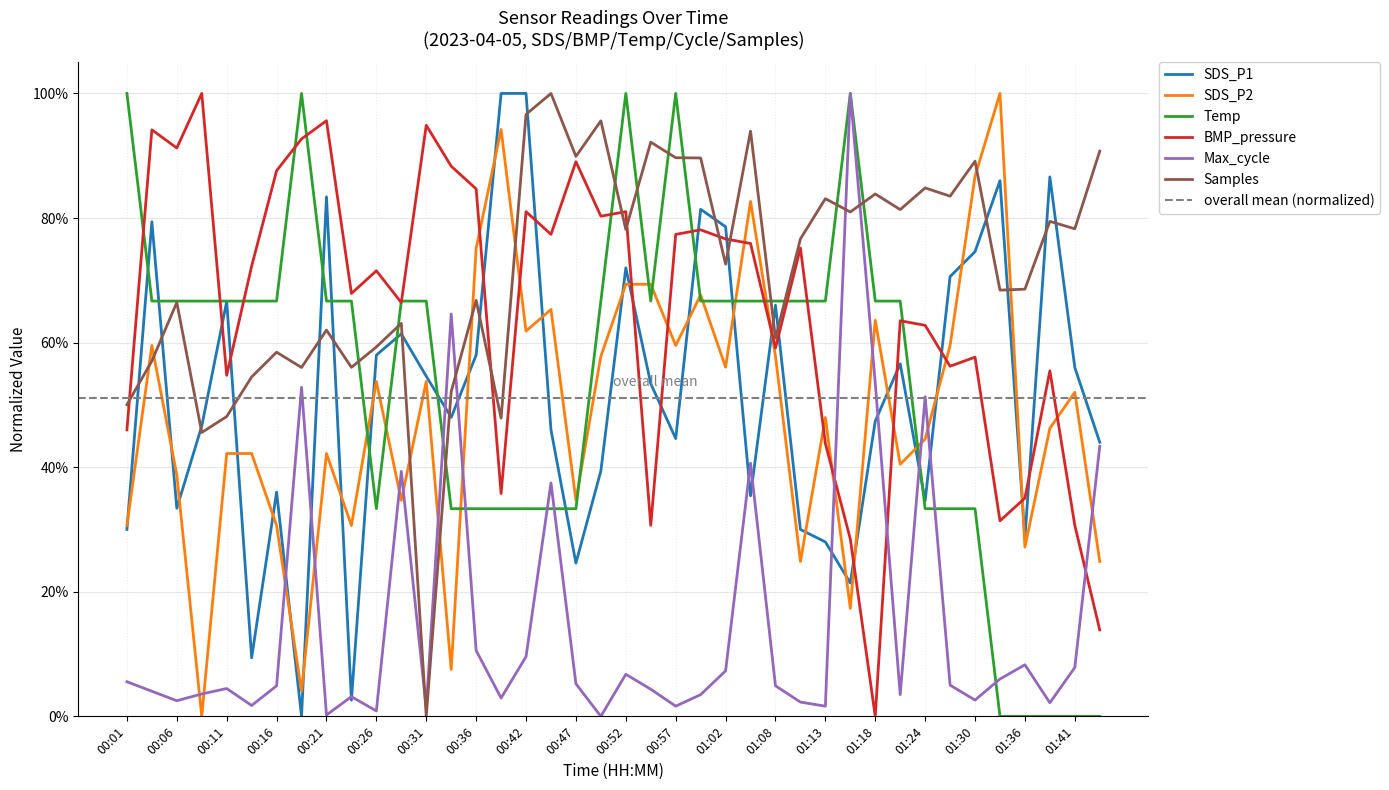

Between 00:16 and 00:19, which series saw the biggest shift?

Max_cycle